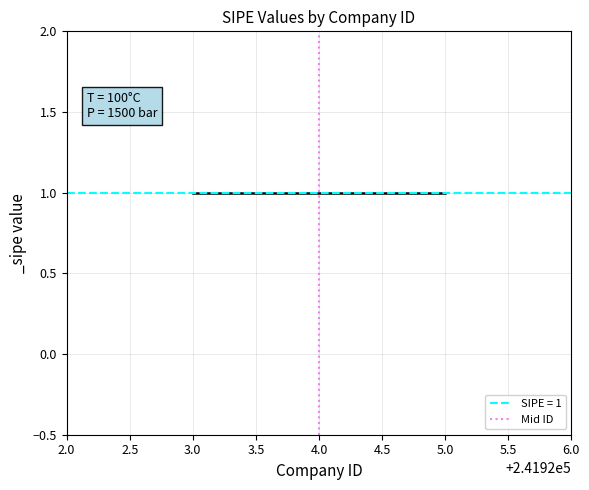

Reading left to right, what are all the values shown in this chart?

0	1